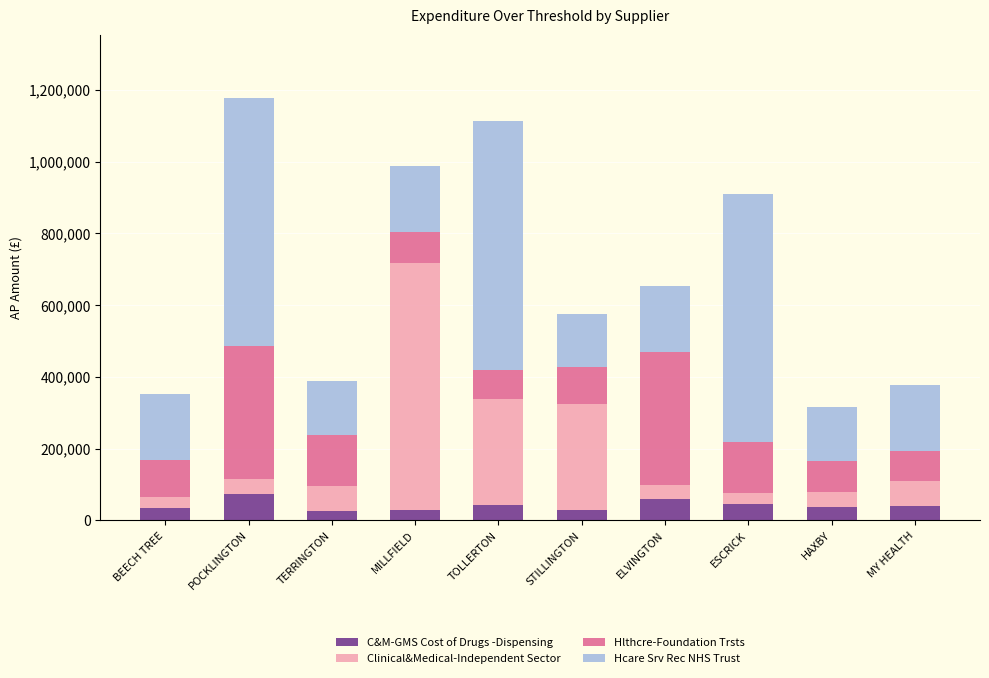

What is the sum of all C&M-GMS Cost of Drugs -Dispensing values?

414137.1